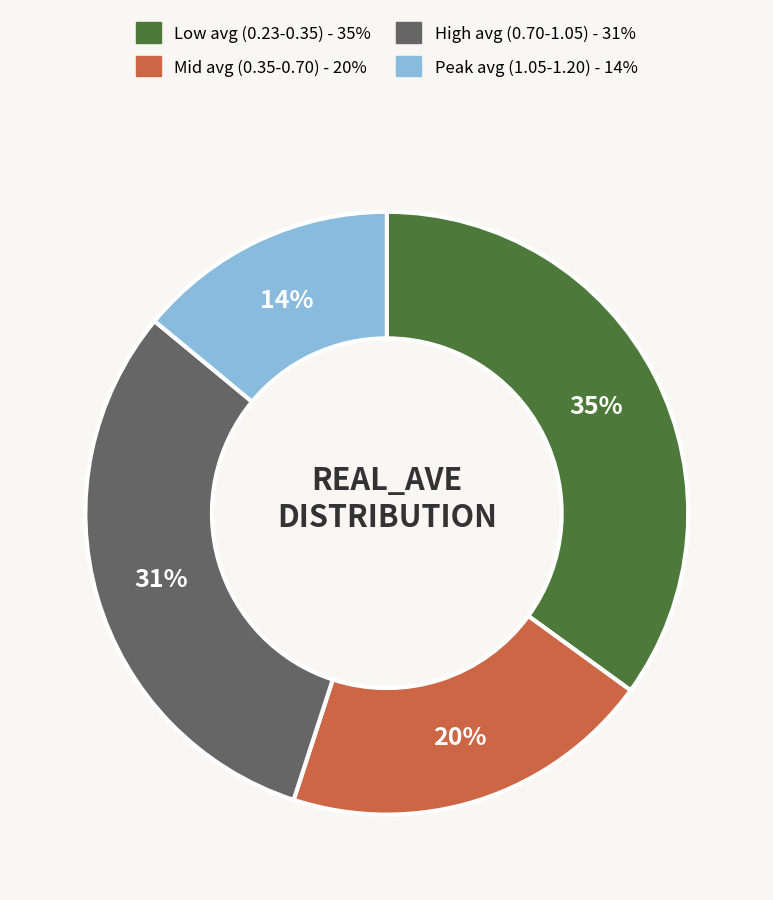

Is there any slice that represents more than half of the pie?

No